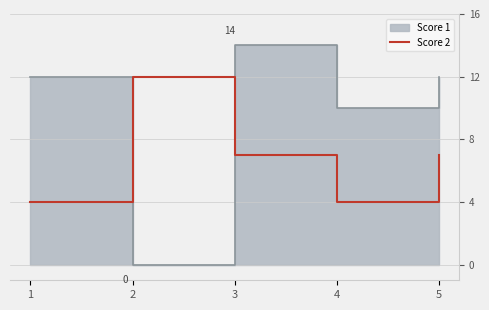

Is it true that Score 2 equals 4 at 3?

False